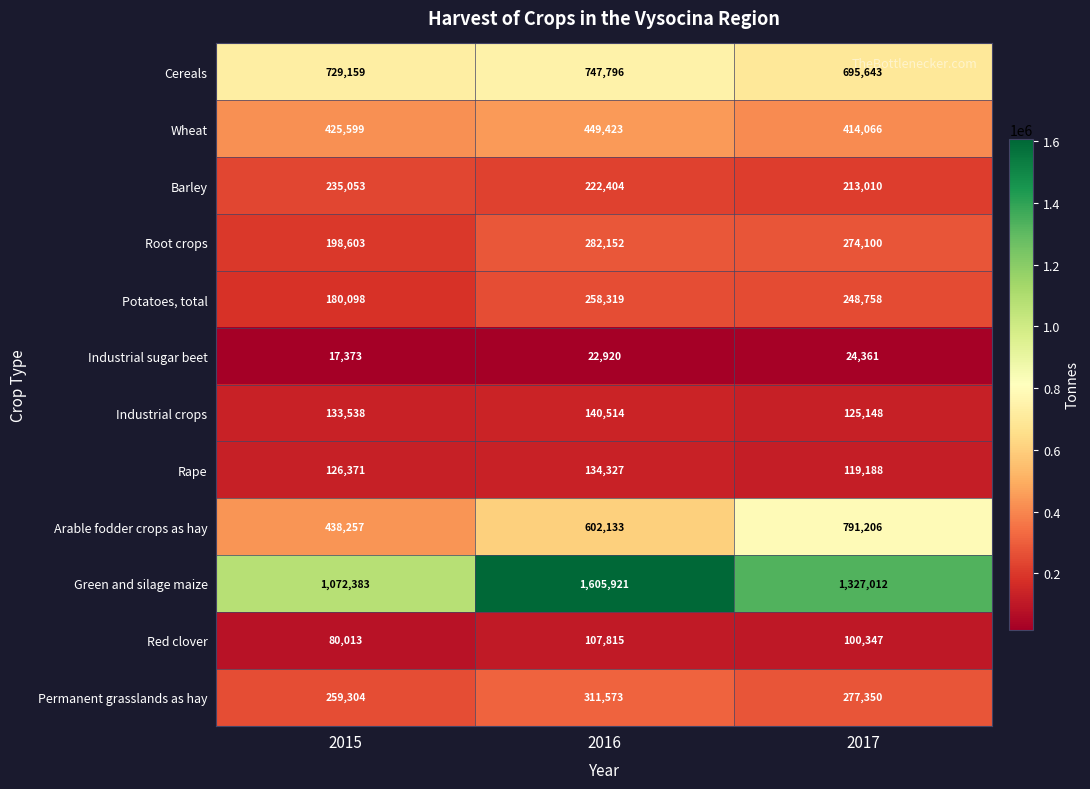

Which series has the largest range (max minus min)?

Green and silage maize